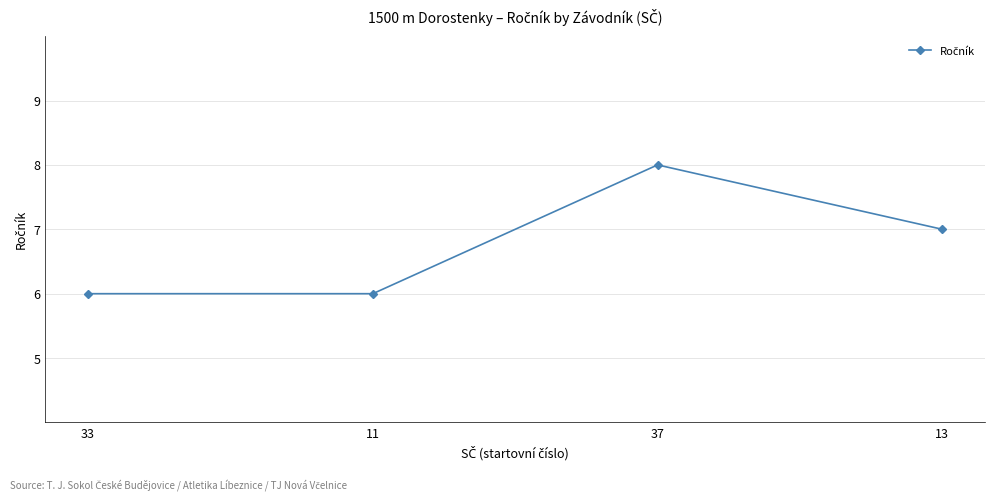

Does the chart display data point markers on the line(s)?

Yes